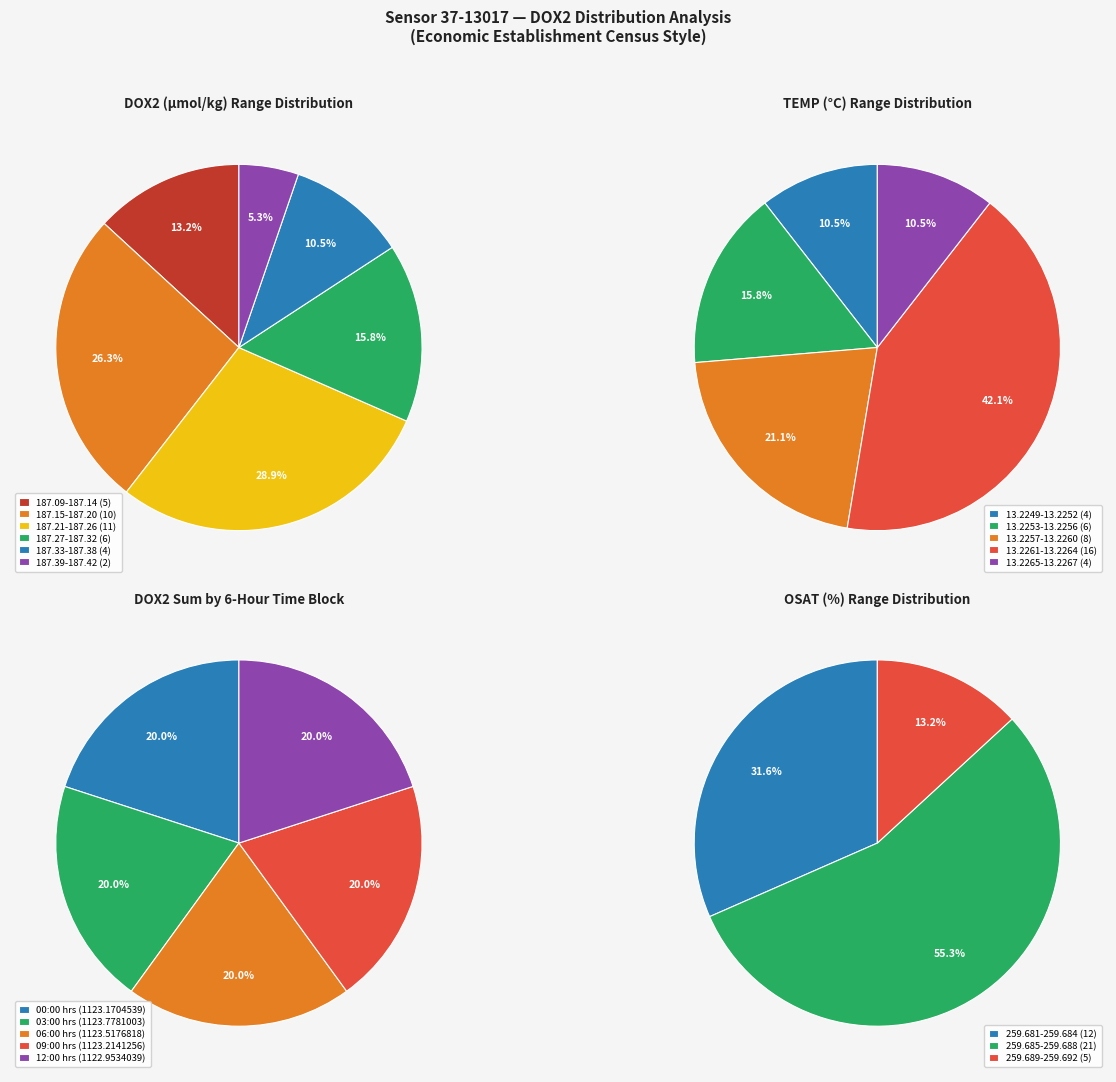

Is it true that 35 is 1% of the pie?

False